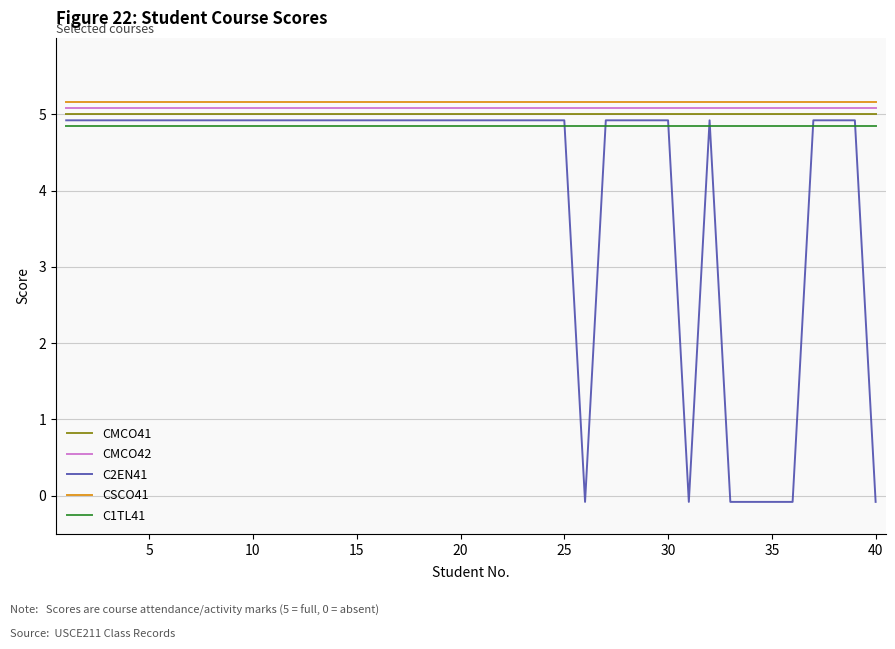

Which series has the largest range (max minus min)?

C2EN41